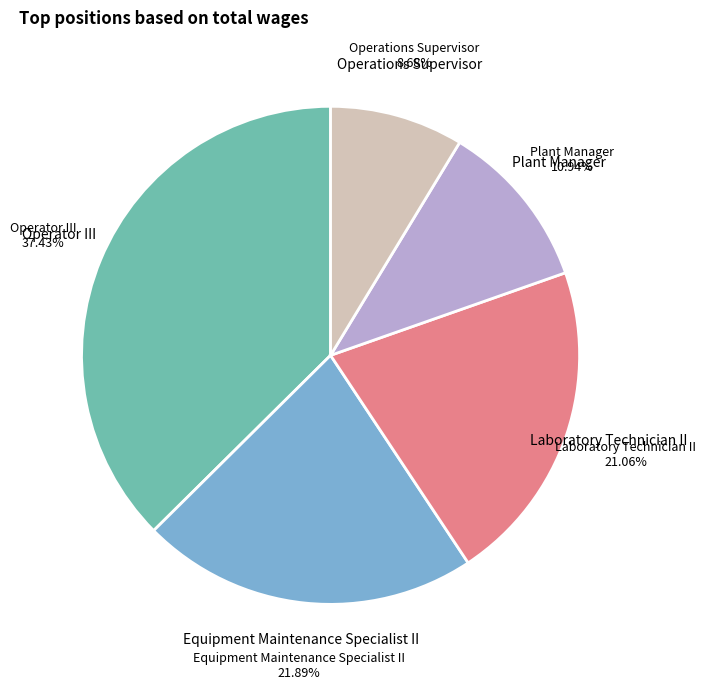

How many segments does this pie chart have?

5